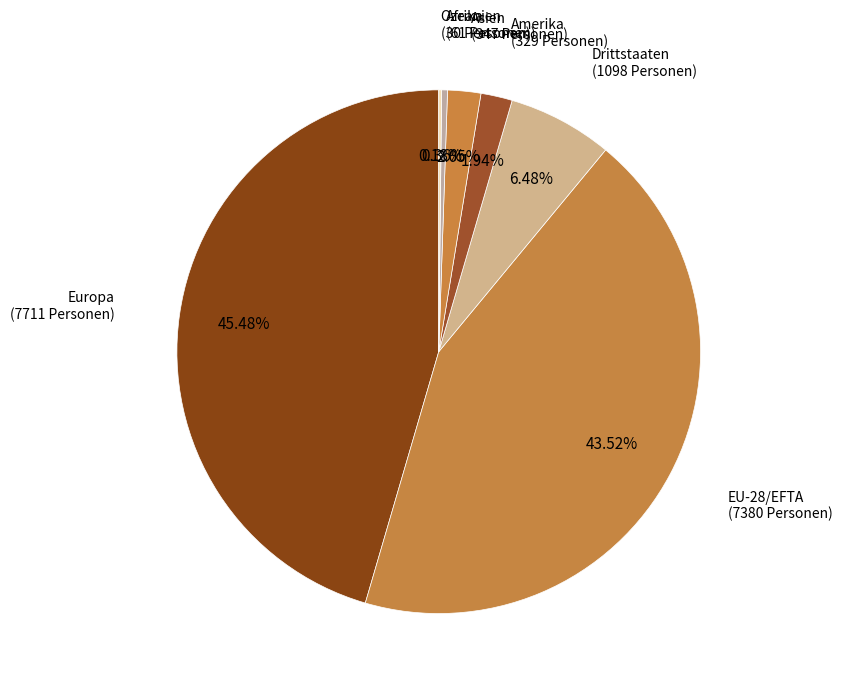

What percentage do Drittstaaten and EU-28/EFTA together represent?

50.0%